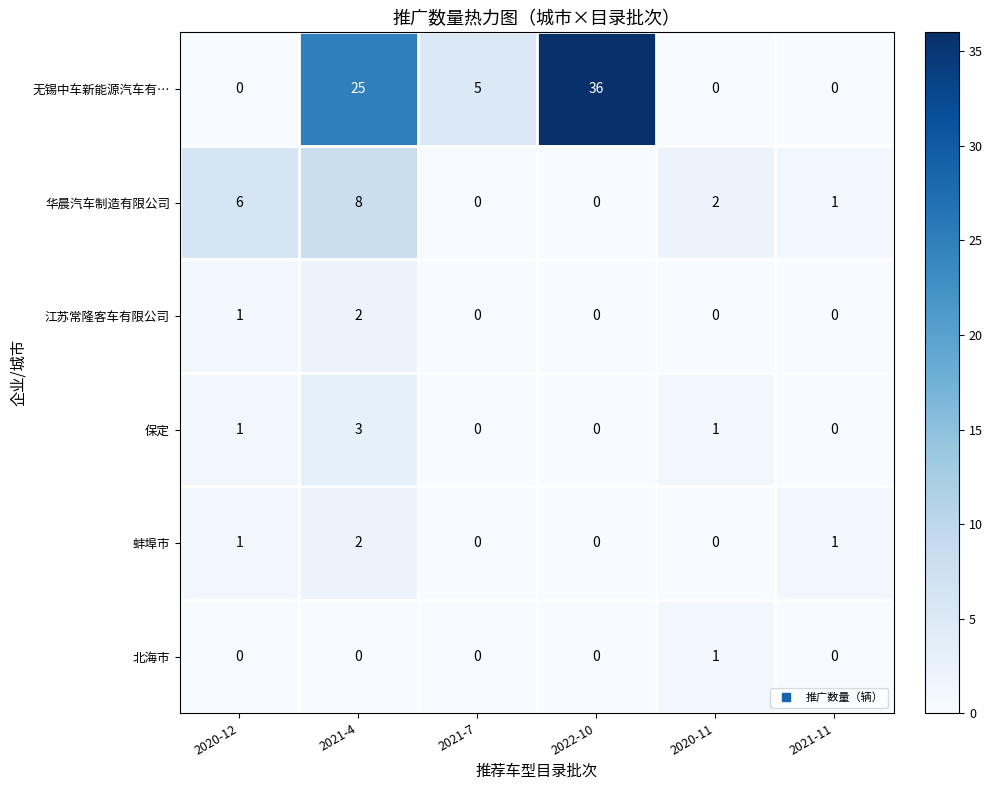

What is the difference between the highest and lowest values at 2022-10?

36